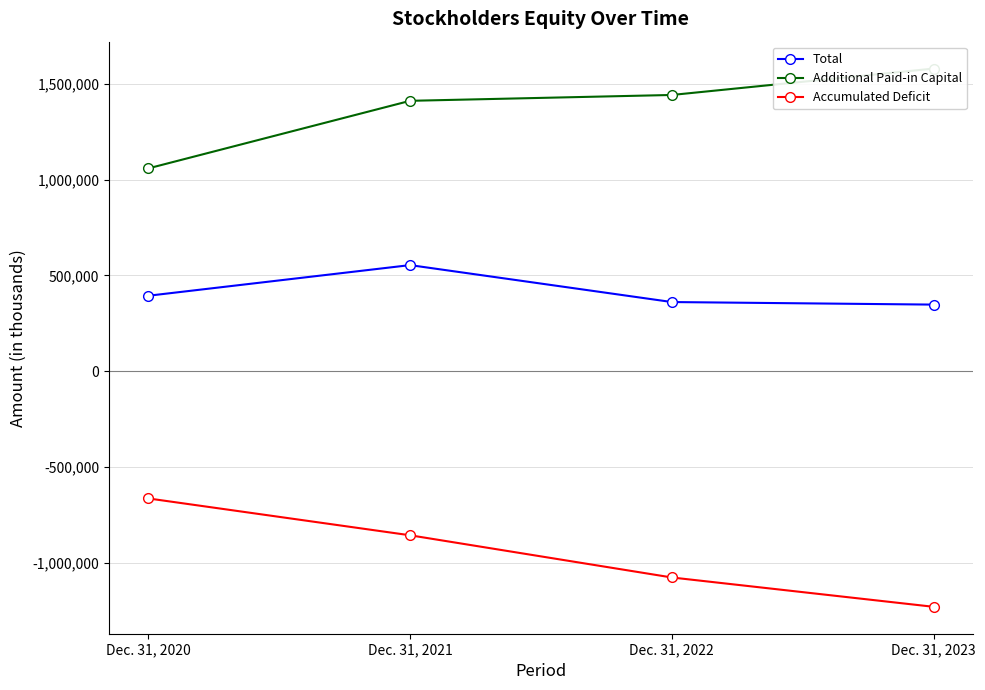

Is the value of Total at Dec. 31, 2020 greater than the value of Additional Paid-in Capital at Dec. 31, 2023?

No